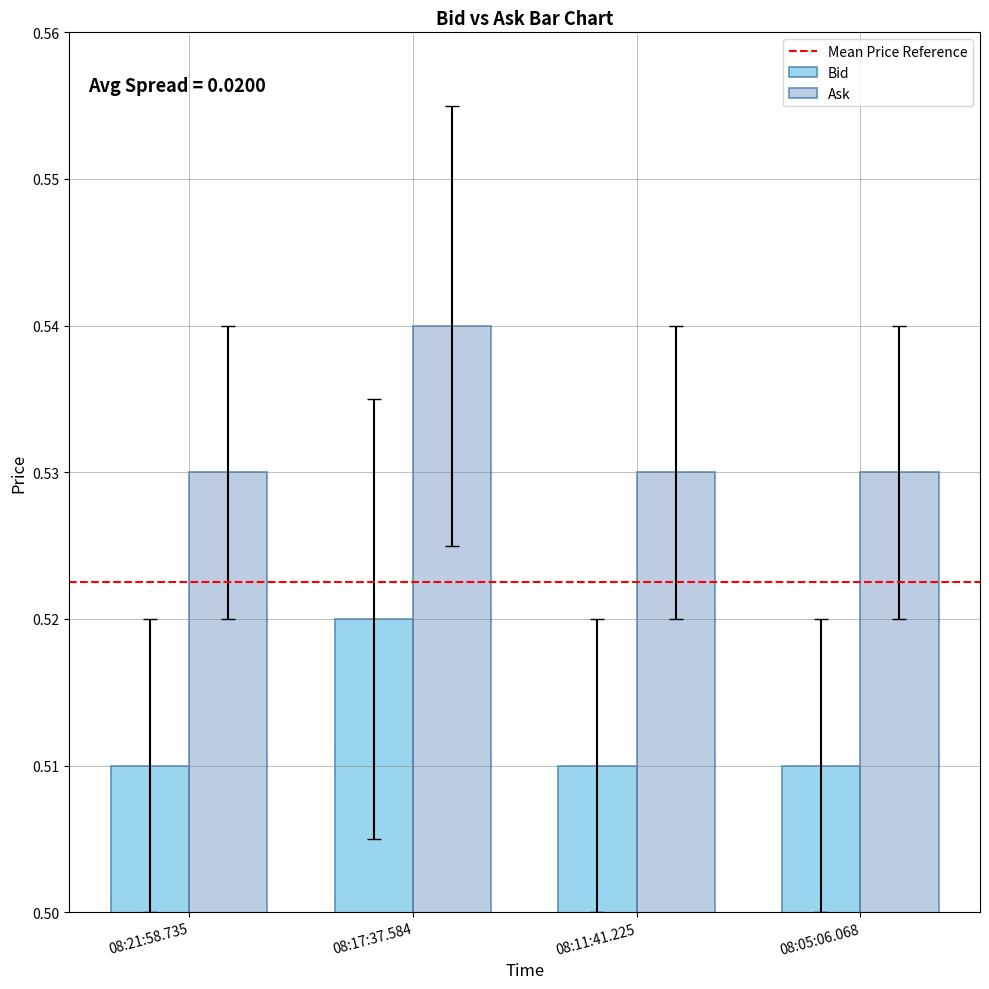

True or false: Ask has a value of 0.9 at 08:21:58.735.

False